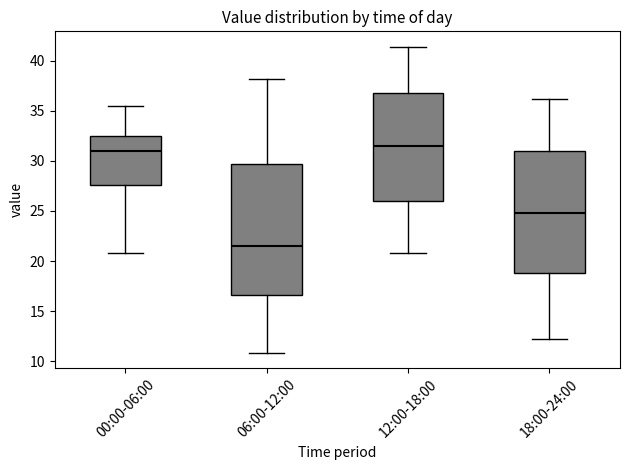

Reading left to right, read every box against the y-axis: the position of its median line, the range the box covers, and the ends of its whiskers. The values are not printed on the chart, so give them approximately, as read against the axis.

00:00-06:00: median 31.0, box 27.5 to 32.5, whiskers 21.0 to 35.5
06:00-12:00: median 21.5, box 16.5 to 29.5, whiskers 11.0 to 38.0
12:00-18:00: median 31.5, box 26.0 to 37.0, whiskers 21.0 to 41.5
18:00-24:00: median 25.0, box 19.0 to 31.0, whiskers 12.0 to 36.0